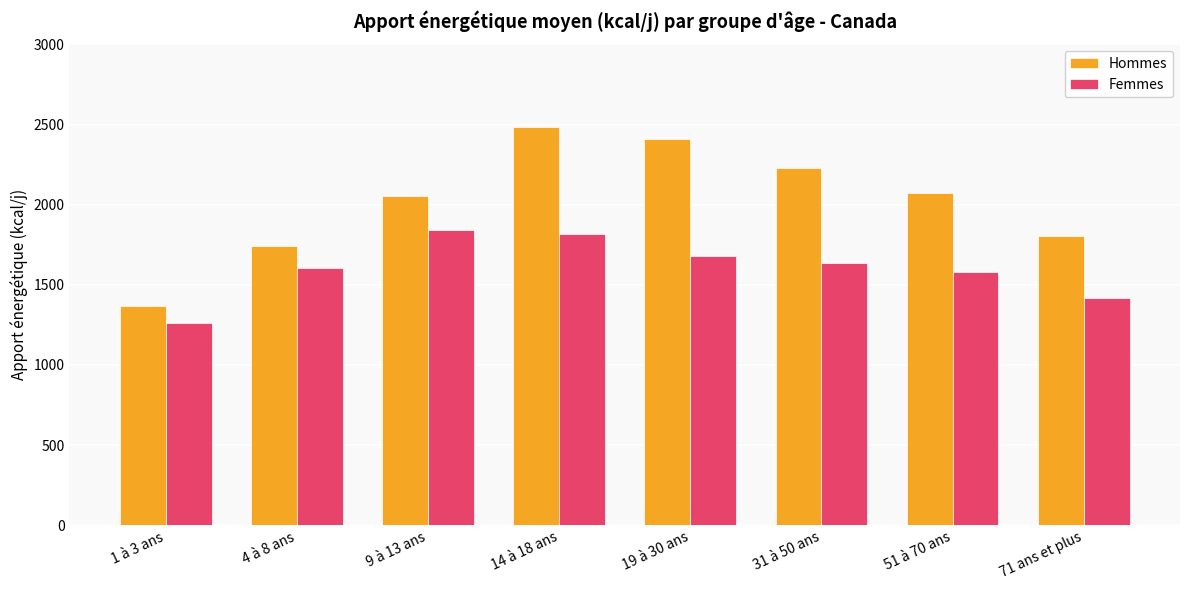

What is the greatest value displayed?

2483